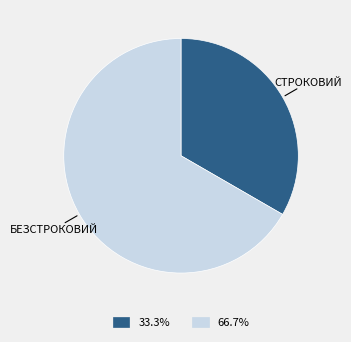

Count the number of slices in the pie.

2